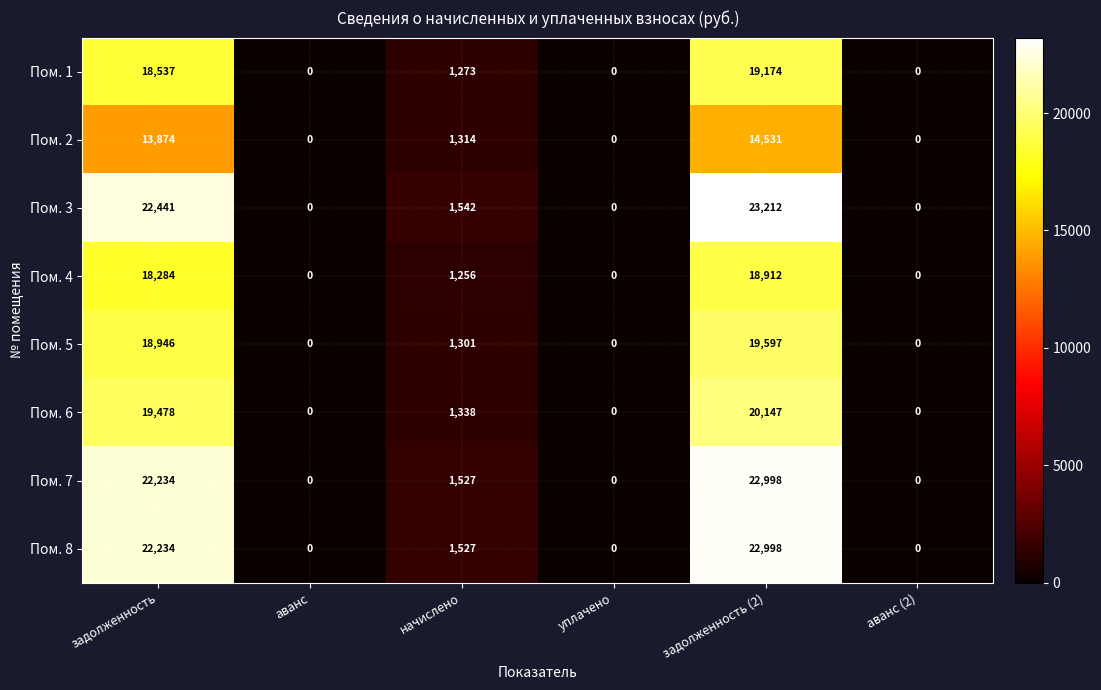

Which series has the largest total across all categories?

Пом. 3